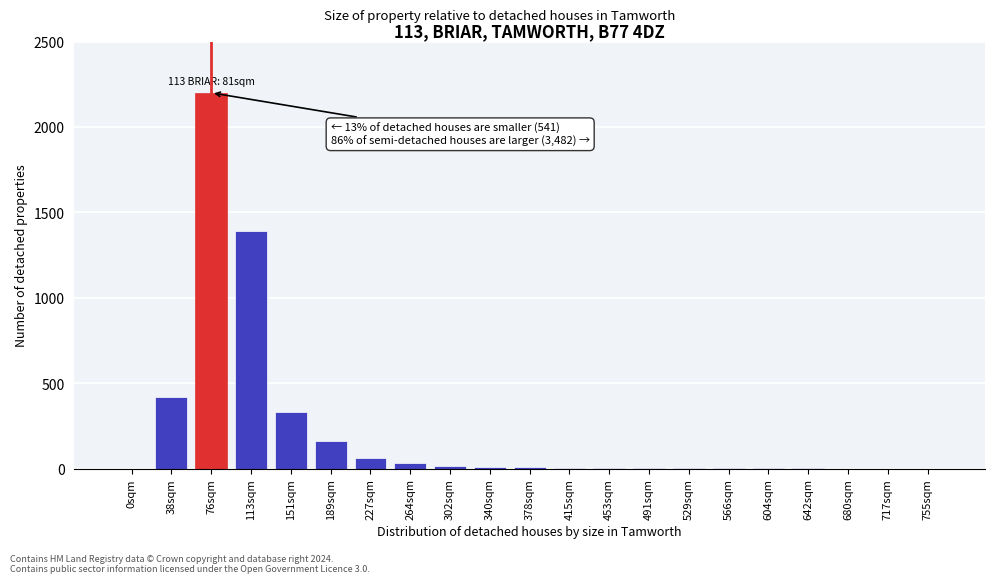

Is it true that the value at 76sqm is 2200?

True